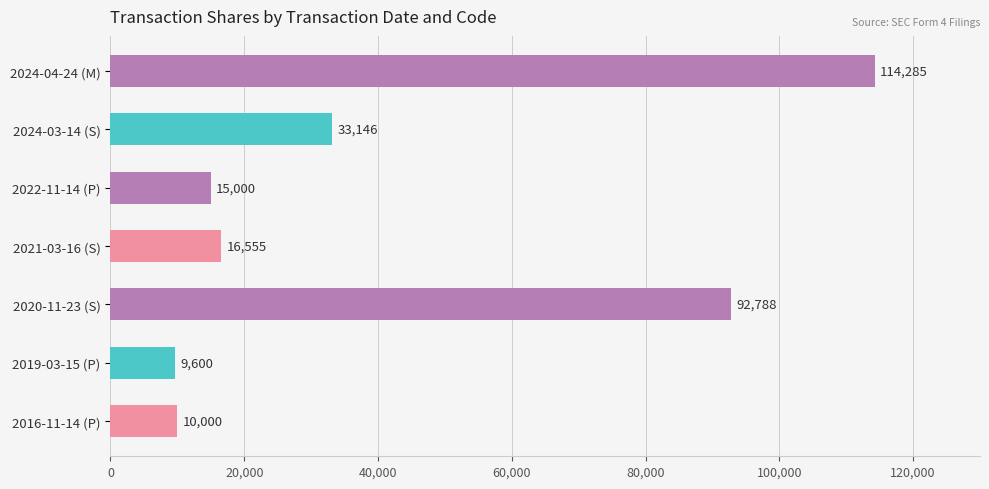

Approximately how many times larger is the value at 2019-03-15 (P) compared to 2016-11-14 (P)?

1.0